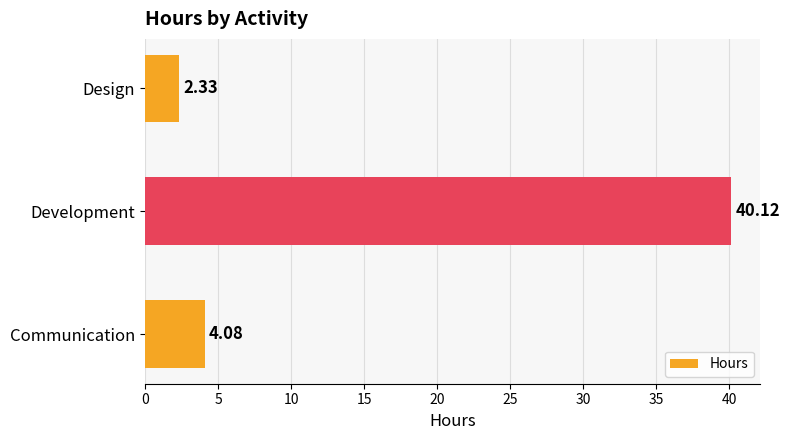

What is the change in value from Development to Design?

-37.8